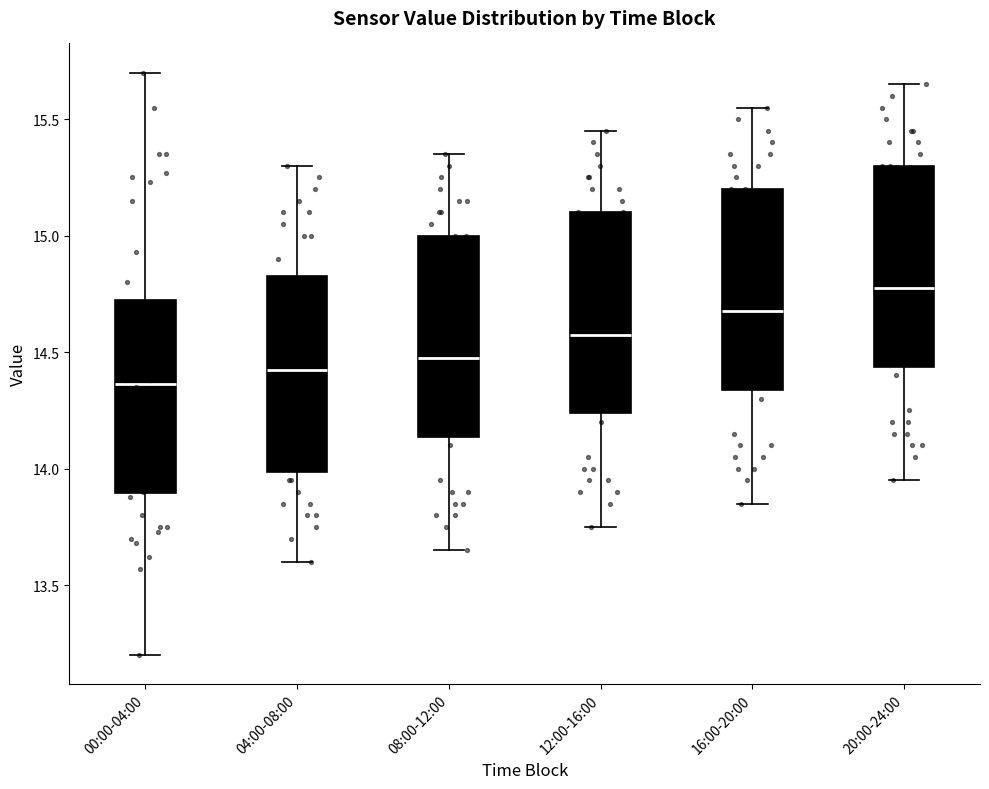

Reading left to right, read every box against the y-axis: the position of its median line, the range the box covers, and the ends of its whiskers. The values are not printed on the chart, so give them approximately, as read against the axis.

00:00-04:00: median 14.35, box 13.90 to 14.75, whiskers 13.20 to 15.70
04:00-08:00: median 14.45, box 14.00 to 14.85, whiskers 13.60 to 15.30
08:00-12:00: median 14.50, box 14.15 to 15.00, whiskers 13.65 to 15.35
12:00-16:00: median 14.60, box 14.25 to 15.10, whiskers 13.75 to 15.45
16:00-20:00: median 14.70, box 14.35 to 15.20, whiskers 13.85 to 15.55
20:00-24:00: median 14.80, box 14.45 to 15.30, whiskers 13.95 to 15.65